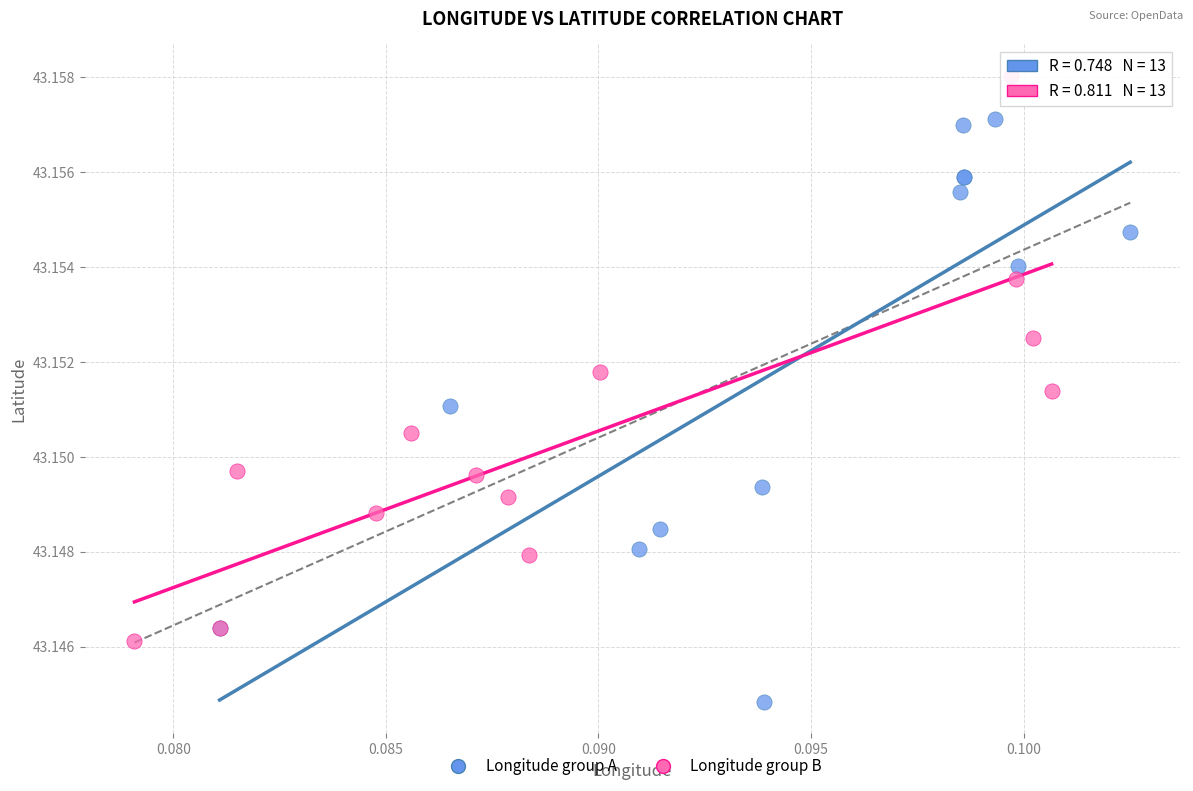

Which series reaches the minimum Y coordinate?

Longitude group A